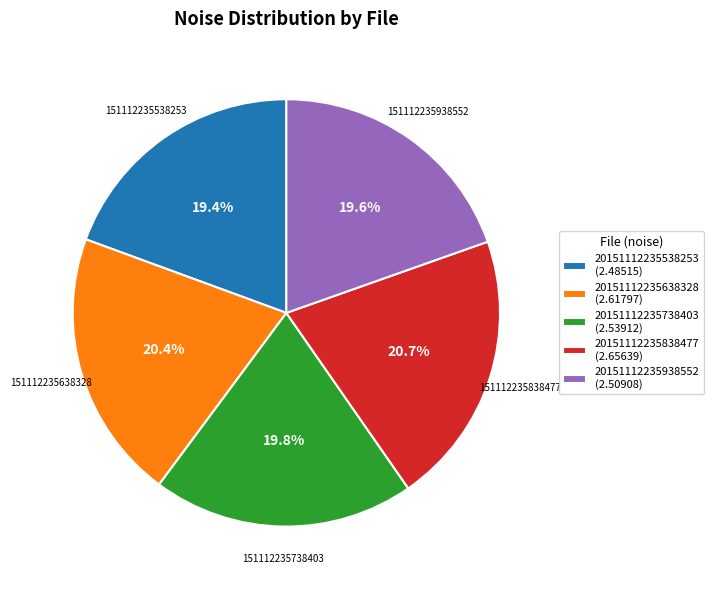

Is there any slice that represents more than half of the pie?

No